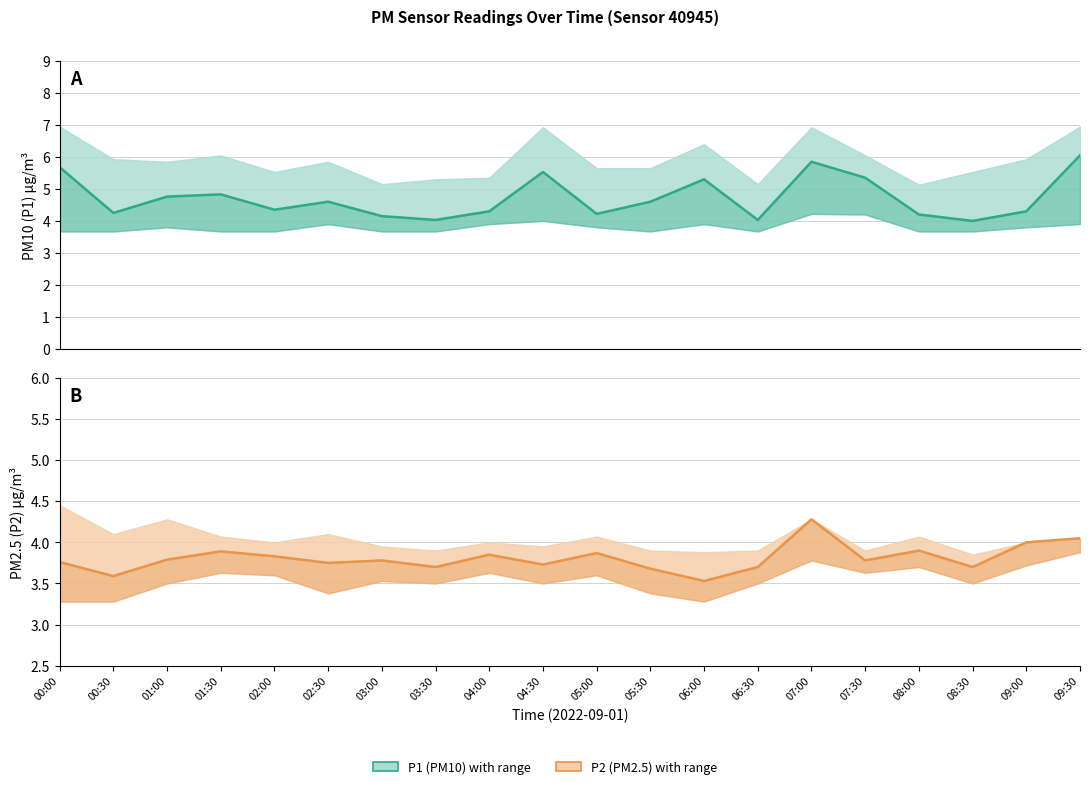

At which category does P1 (PM10) reach its first local peak?

01:30